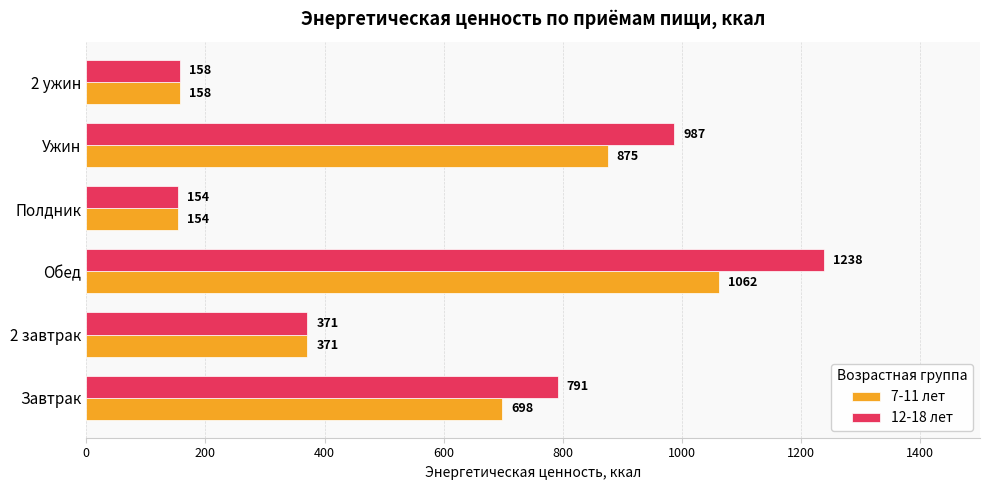

How many values in the 7-11 лет series are below 698?

3